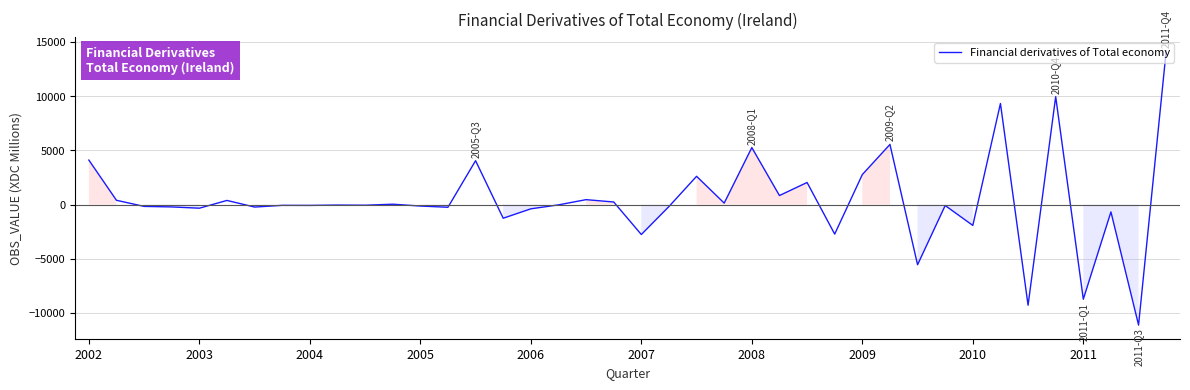

How many distinct data groups are displayed?

1